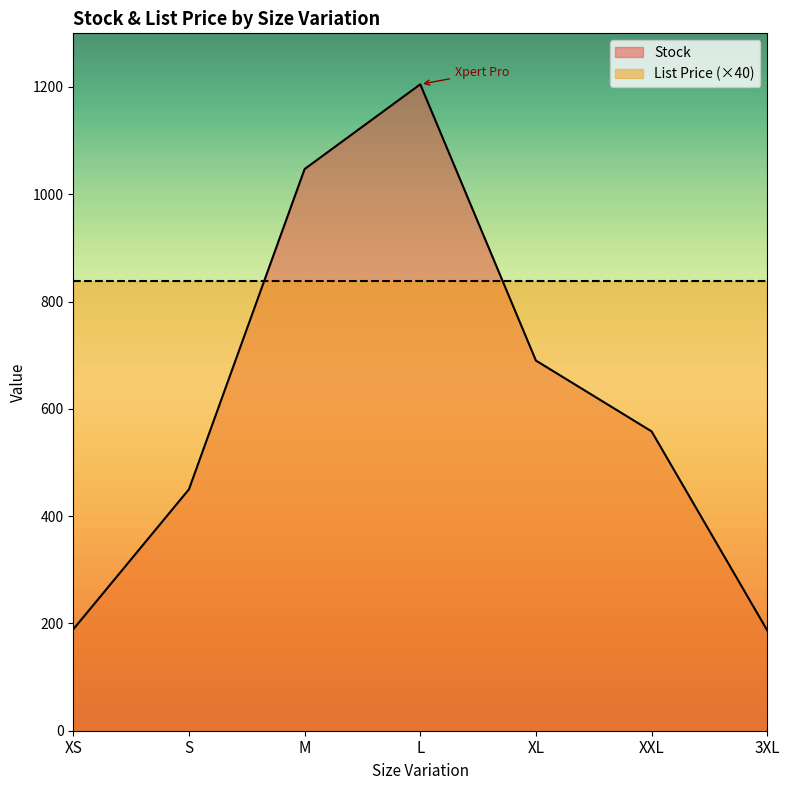

True or false: the data shows 248 at L.

False